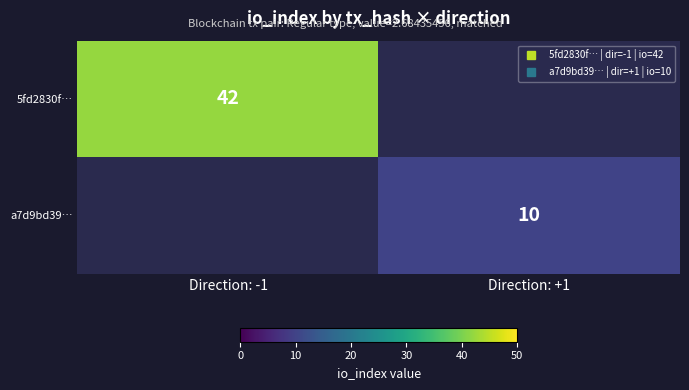

Between Direction: -1 and Direction: +1, which is larger?

Direction: -1